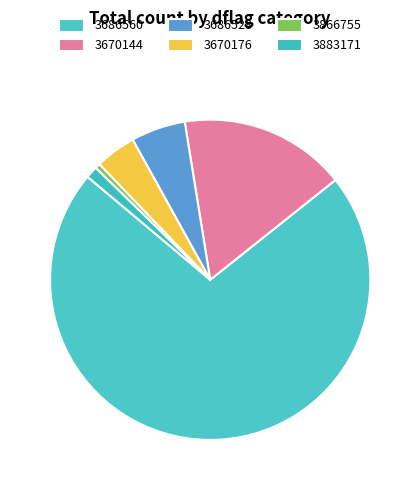

What is the total percentage of 3866755 and 3686560?

72.2%